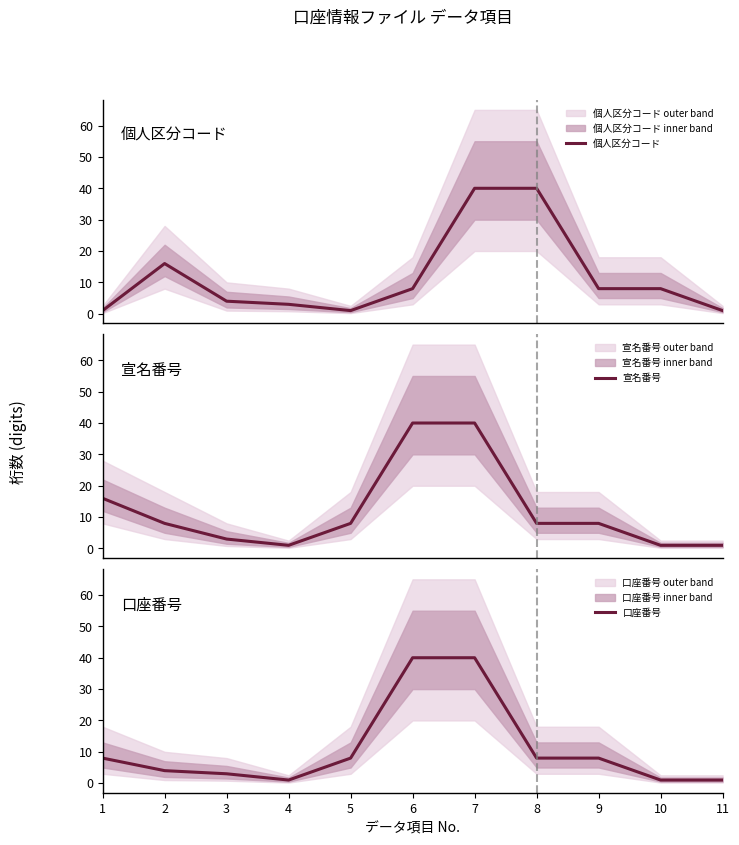

In 個人区分コード, how many points are lower than both neighbors (excluding endpoints)?

1